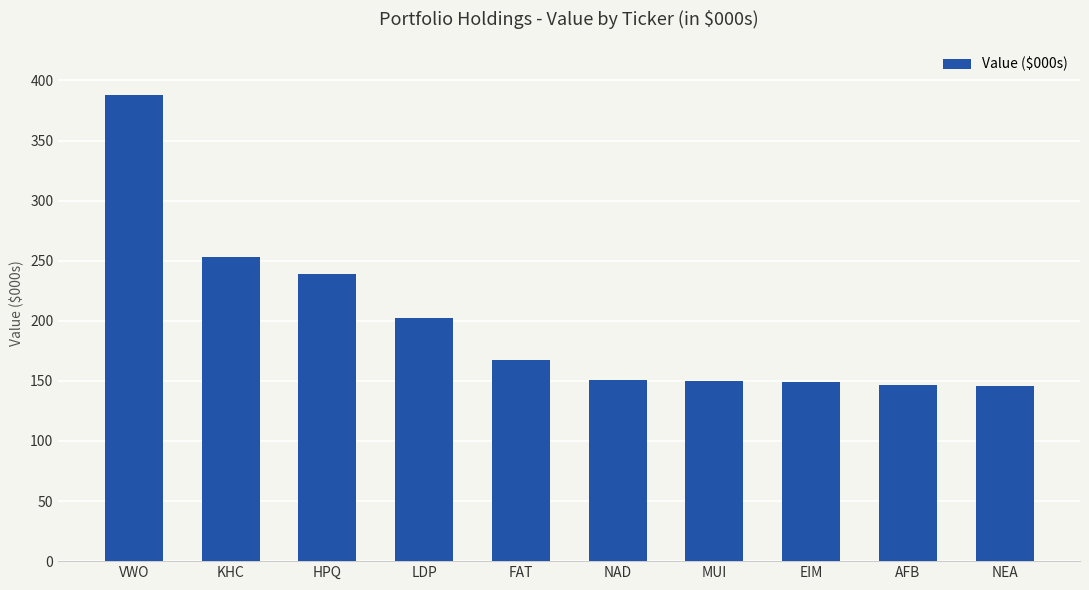

The value at NAD is 151000. True or false?

True